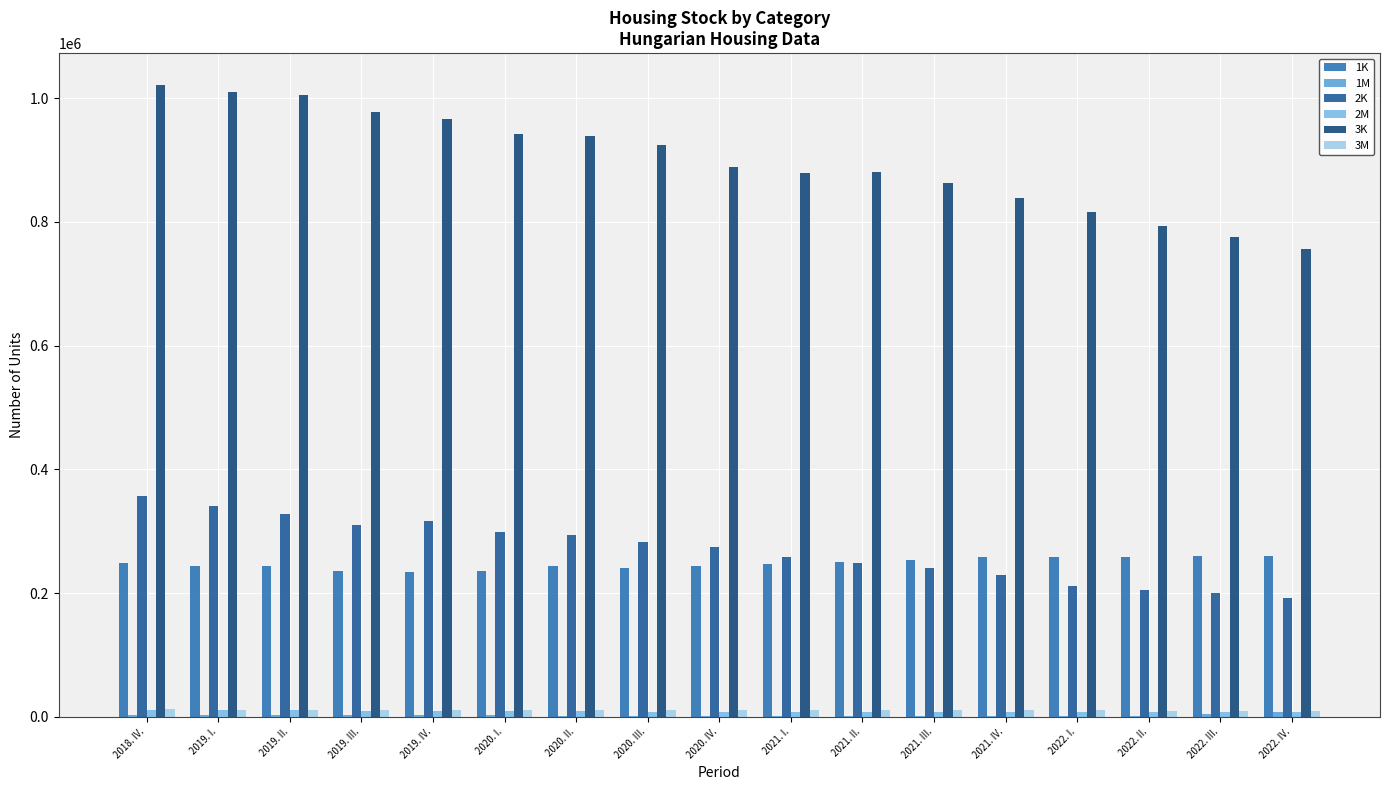

How many distinct data groups are displayed?

6